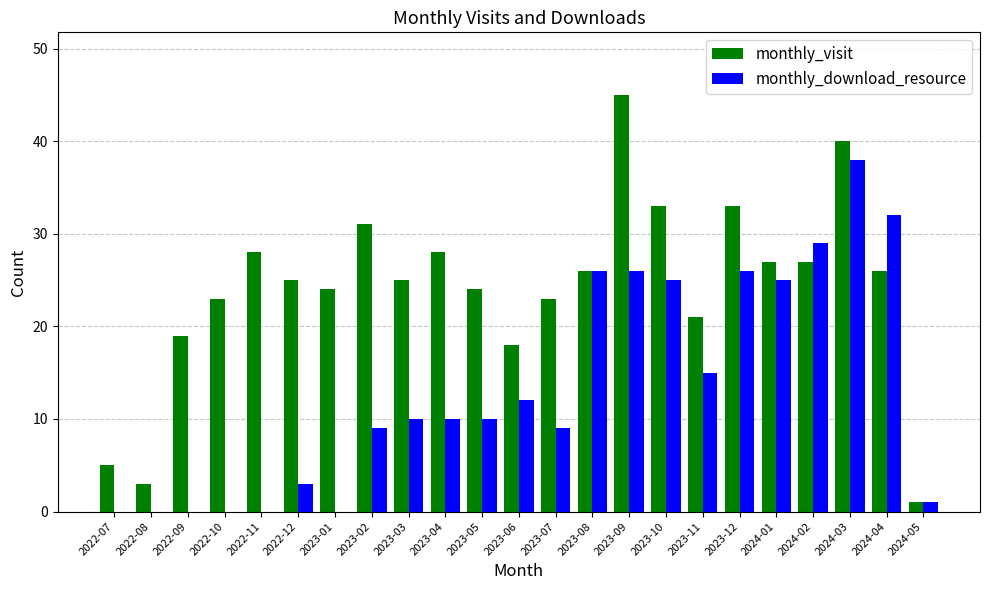

What is the sum of all monthly_download_resource values?

306